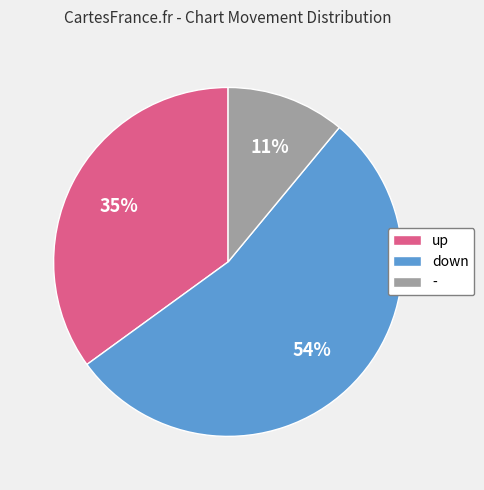

How many segments does this pie chart have?

3